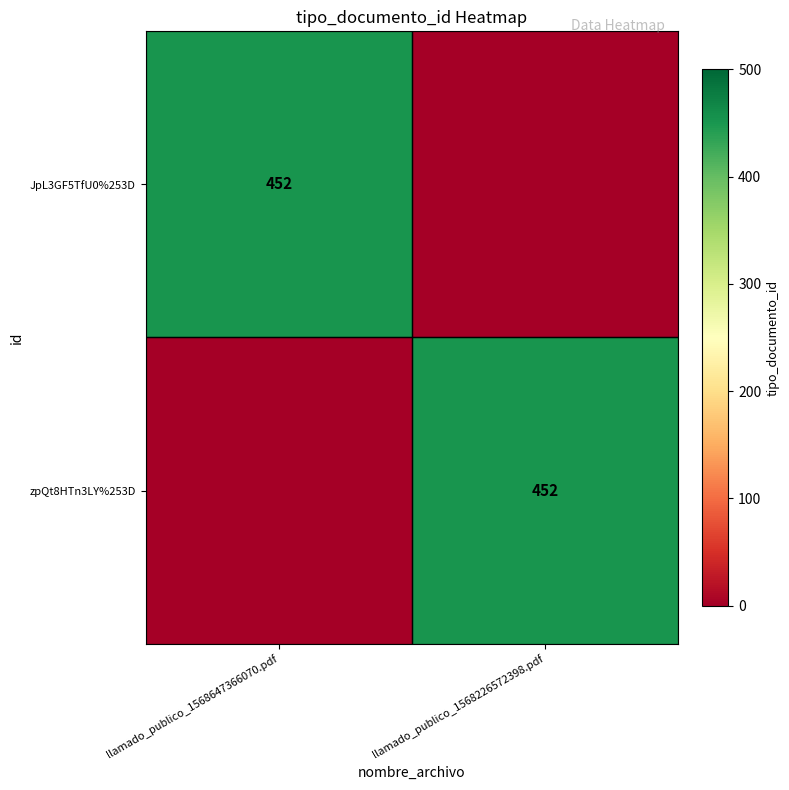

The value of zpQt8HTn3LY%253D at llamado_publico_1568226572398.pdf is 452. True or false?

True